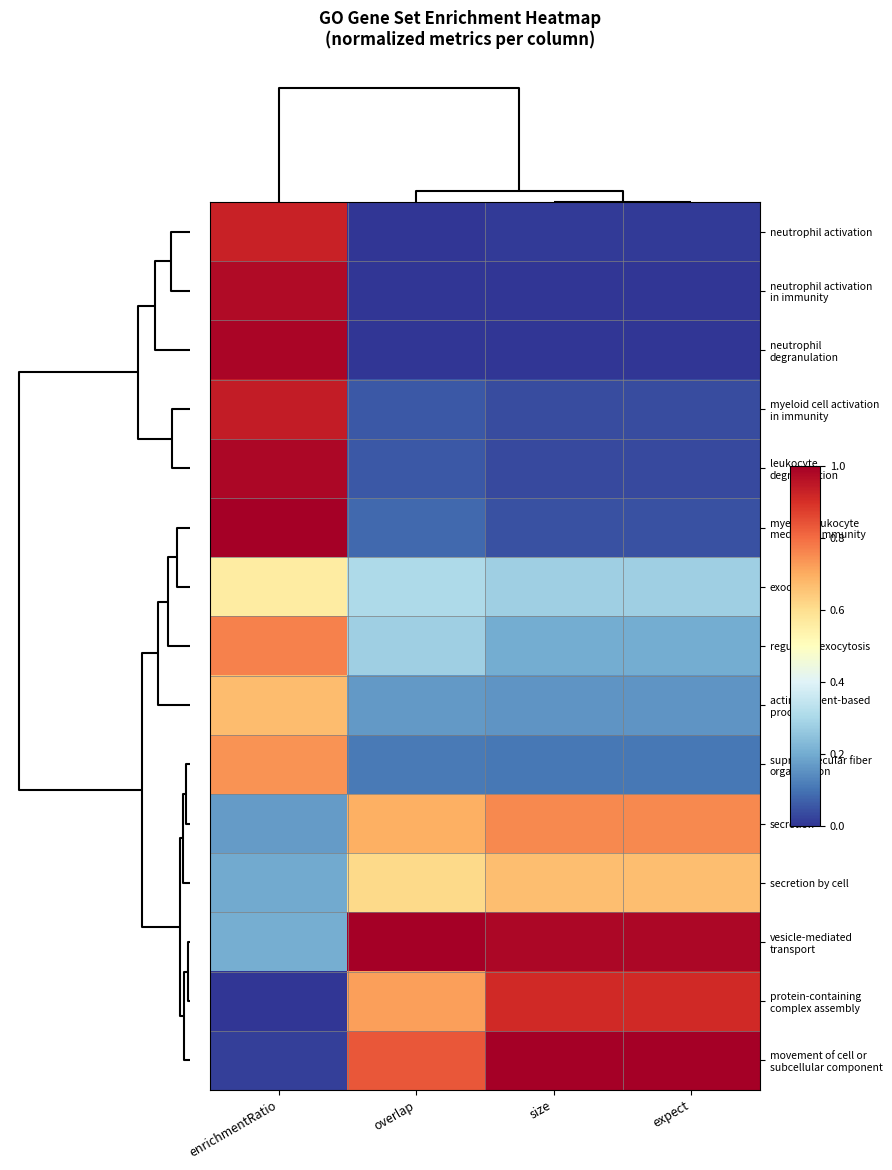

Which has a higher value, size or expect?

expect